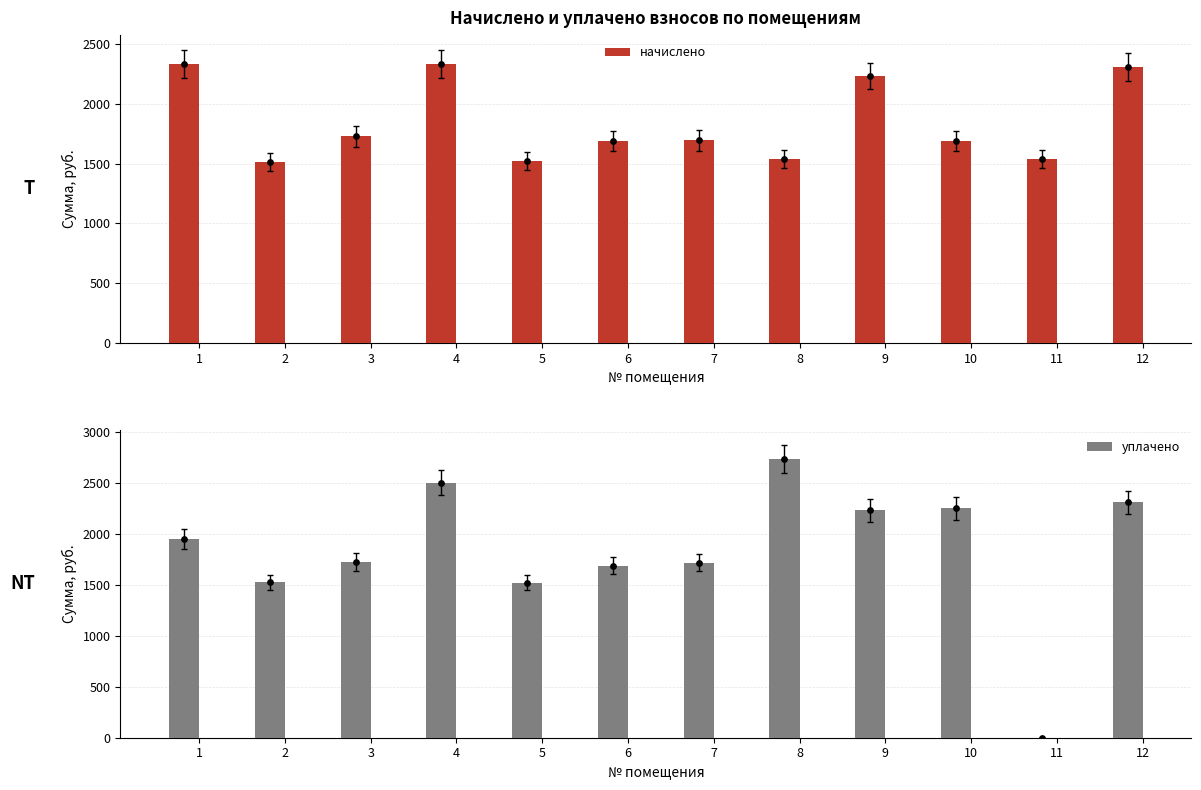

At how many categories does at least one series exceed 2649?

1